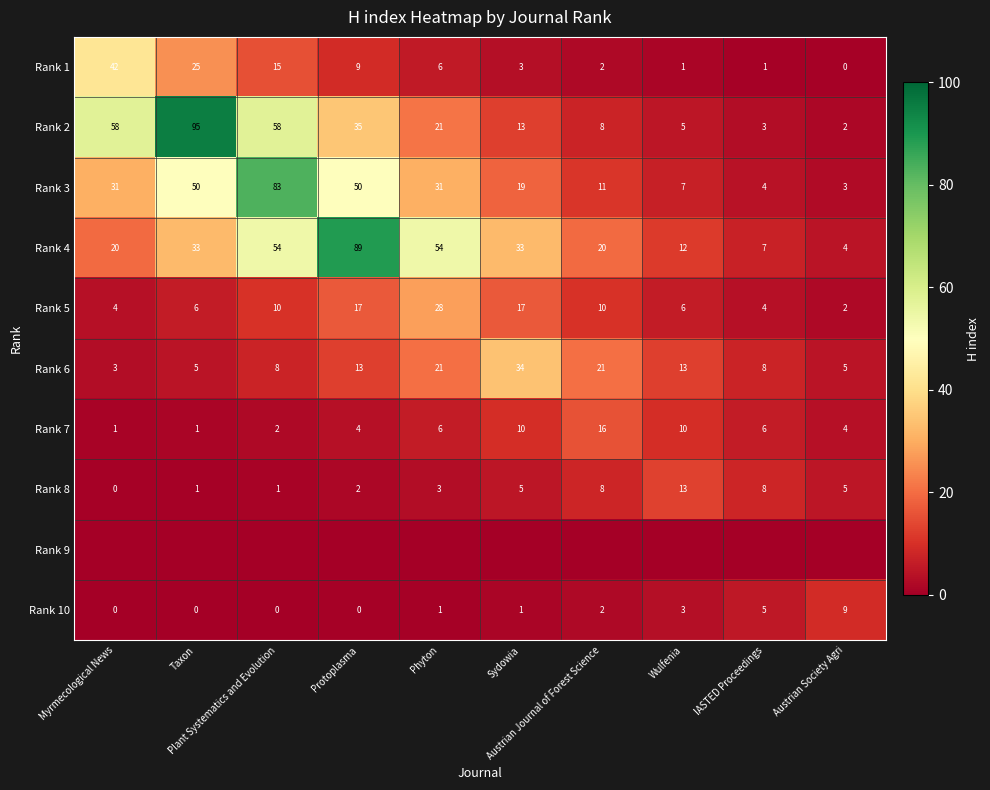

What is the greatest value displayed?

95.0